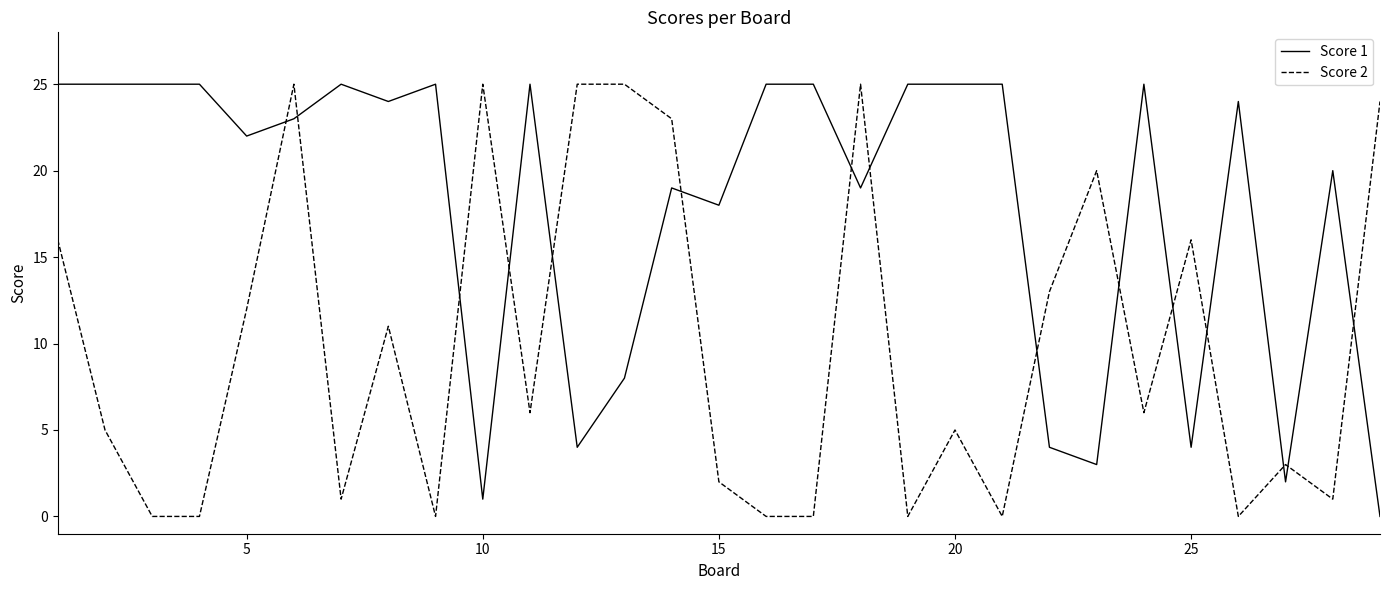

True or false: Score 1 and Score 2 cross at least once.

True